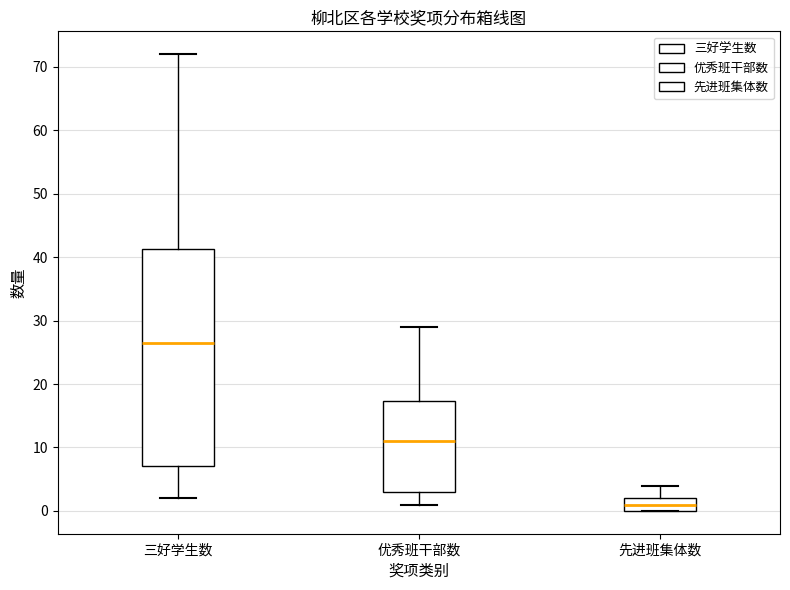

Comparing the boxes themselves (not the whiskers), which one is the tallest?

三好学生数